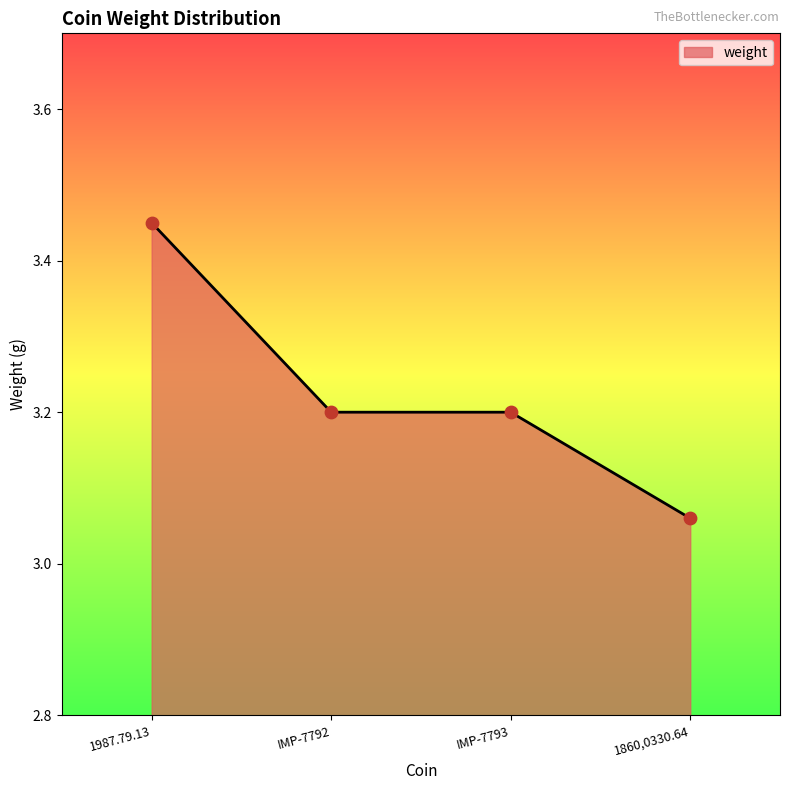

Which has a higher value, IMP-7793 or 1860,0330.64?

IMP-7793